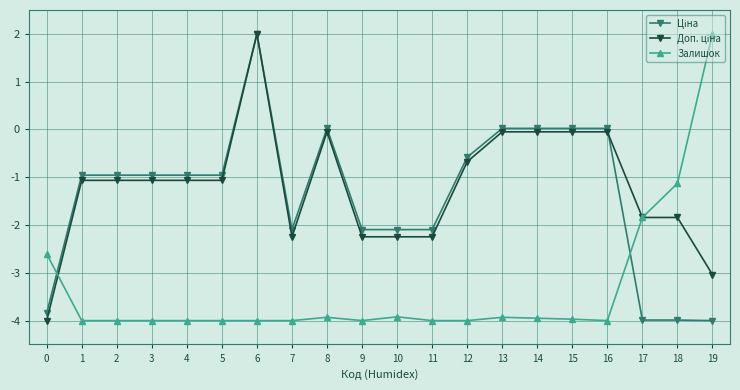

What is the spread (max minus min) of values at 2?

3.0